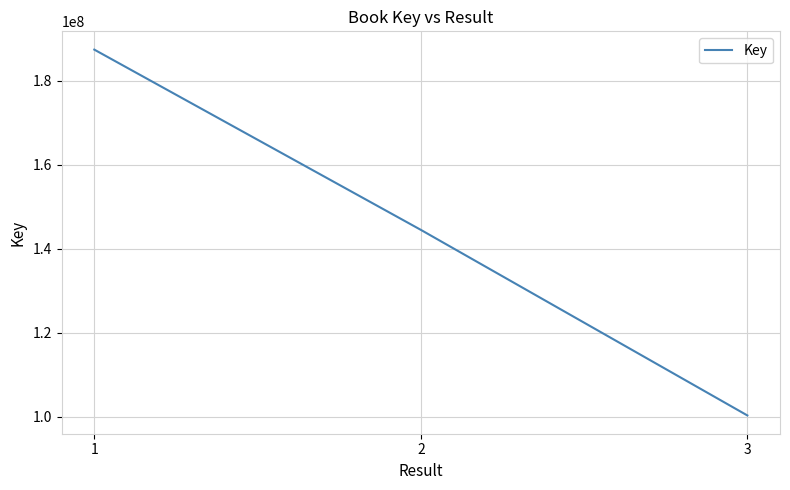

Reading right to left, transcribe all the data shown in this chart.

100336670	144527071	187444737